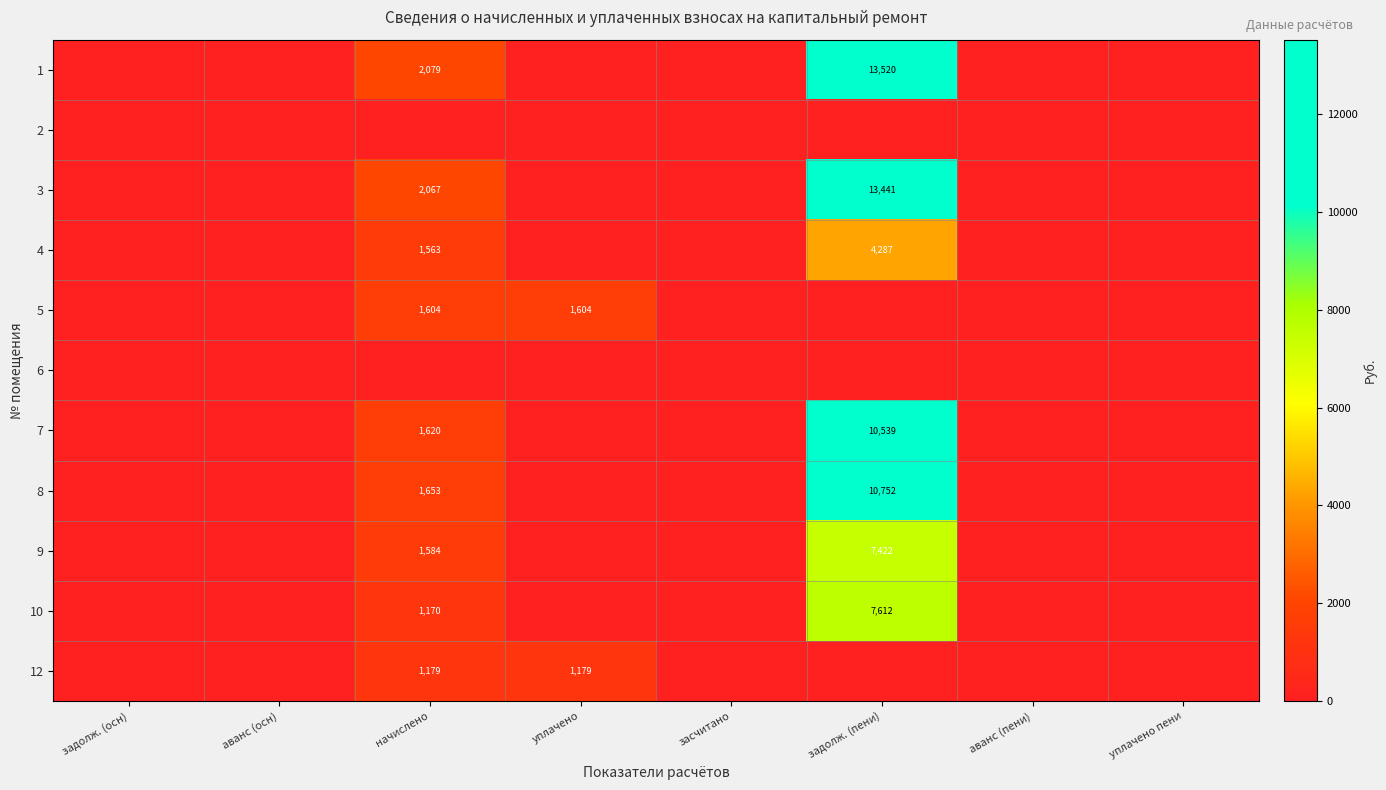

What is the highest value of the 1 series?

13520.1